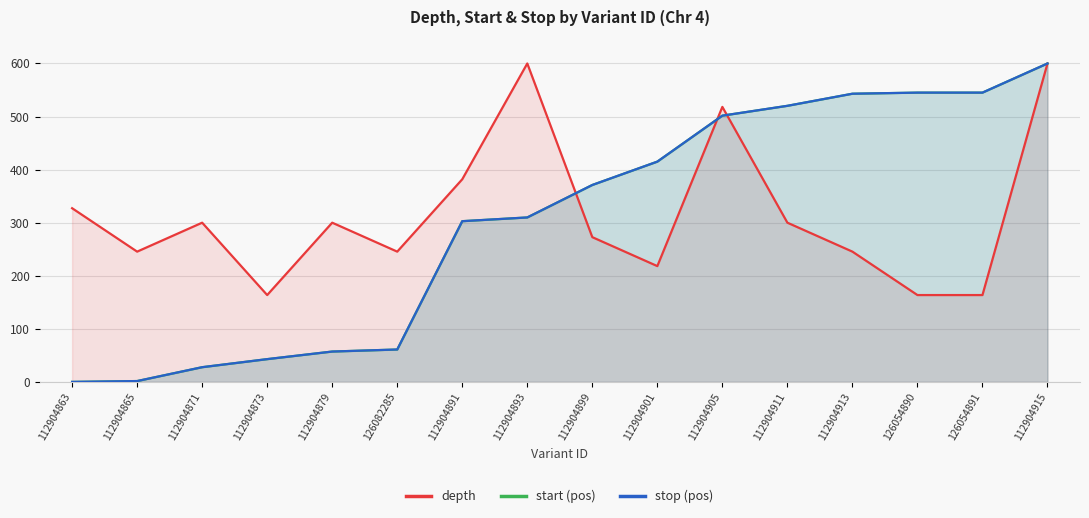

How many data points in depth are less than 300?

8